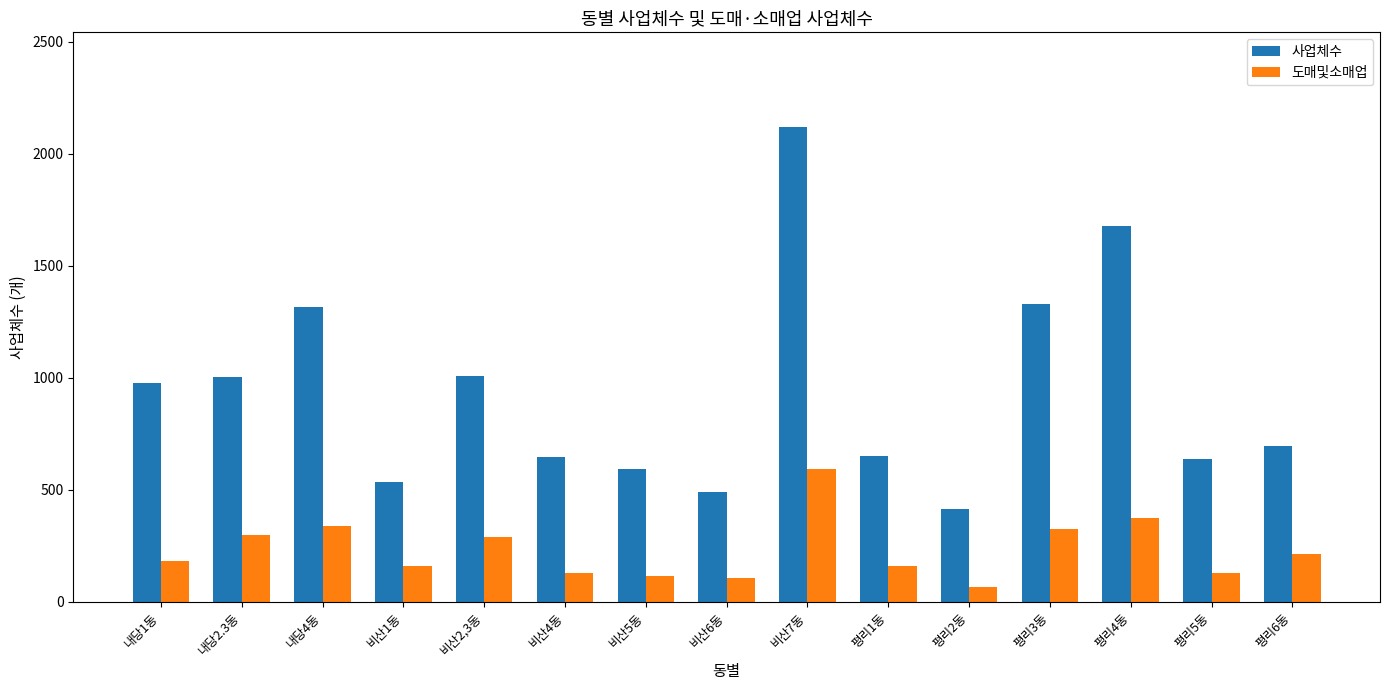

List the series in order of their peak value, lowest first.

도매및소매업, 사업체수